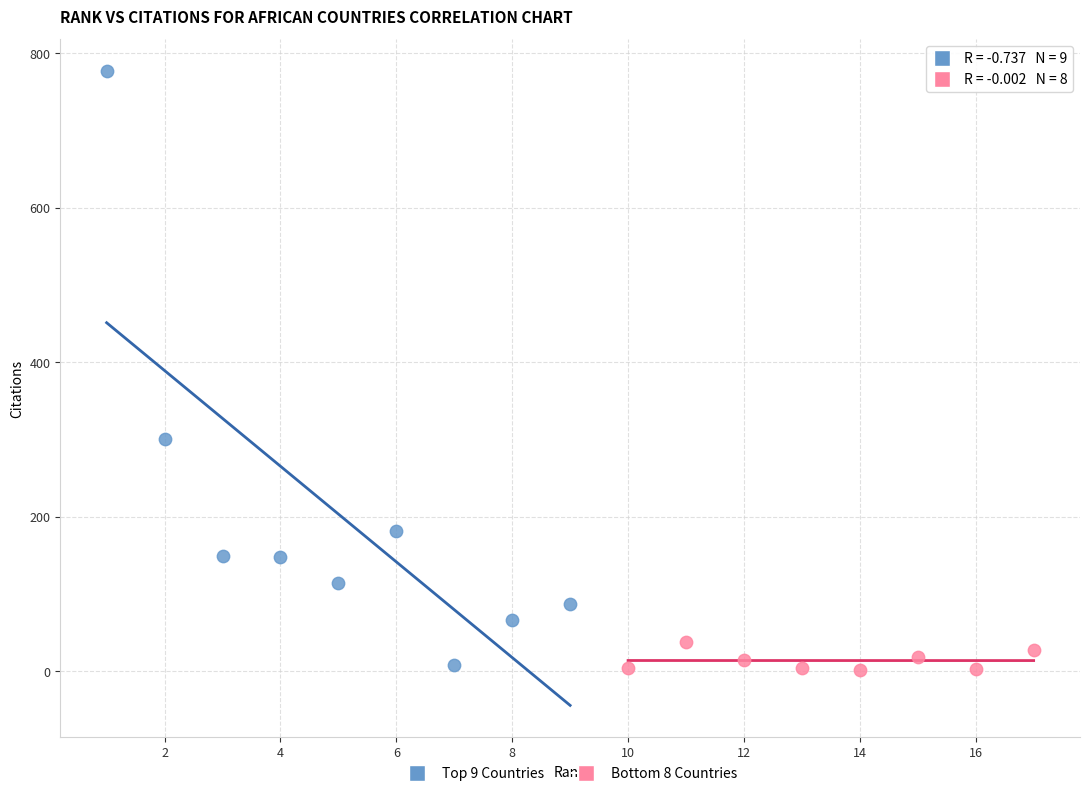

Which series has the largest Y range (max minus min)?

Top 9 Countries